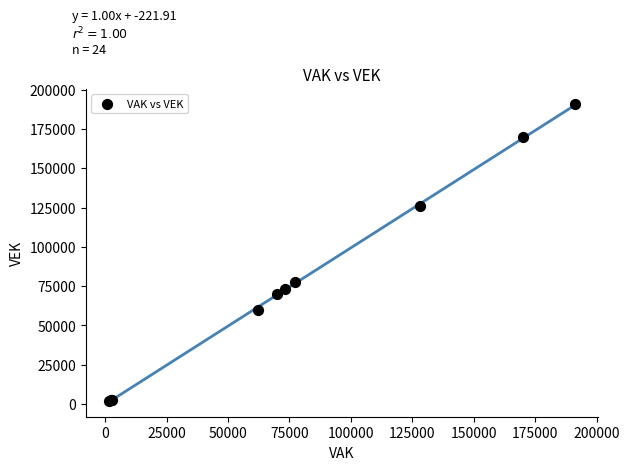

What Y value in the scatter plot is closest to 96333?

77333